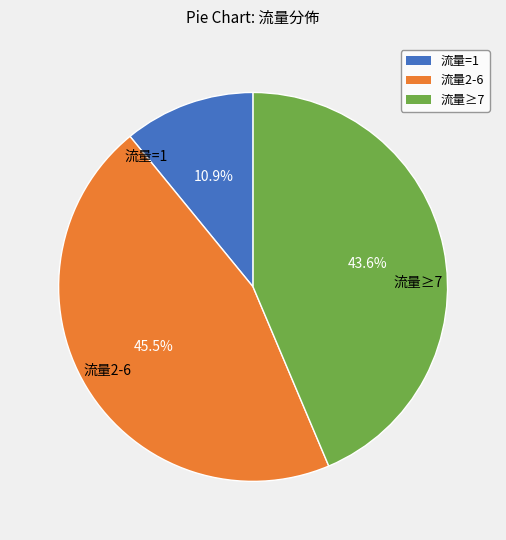

Does any single category account for the majority?

No